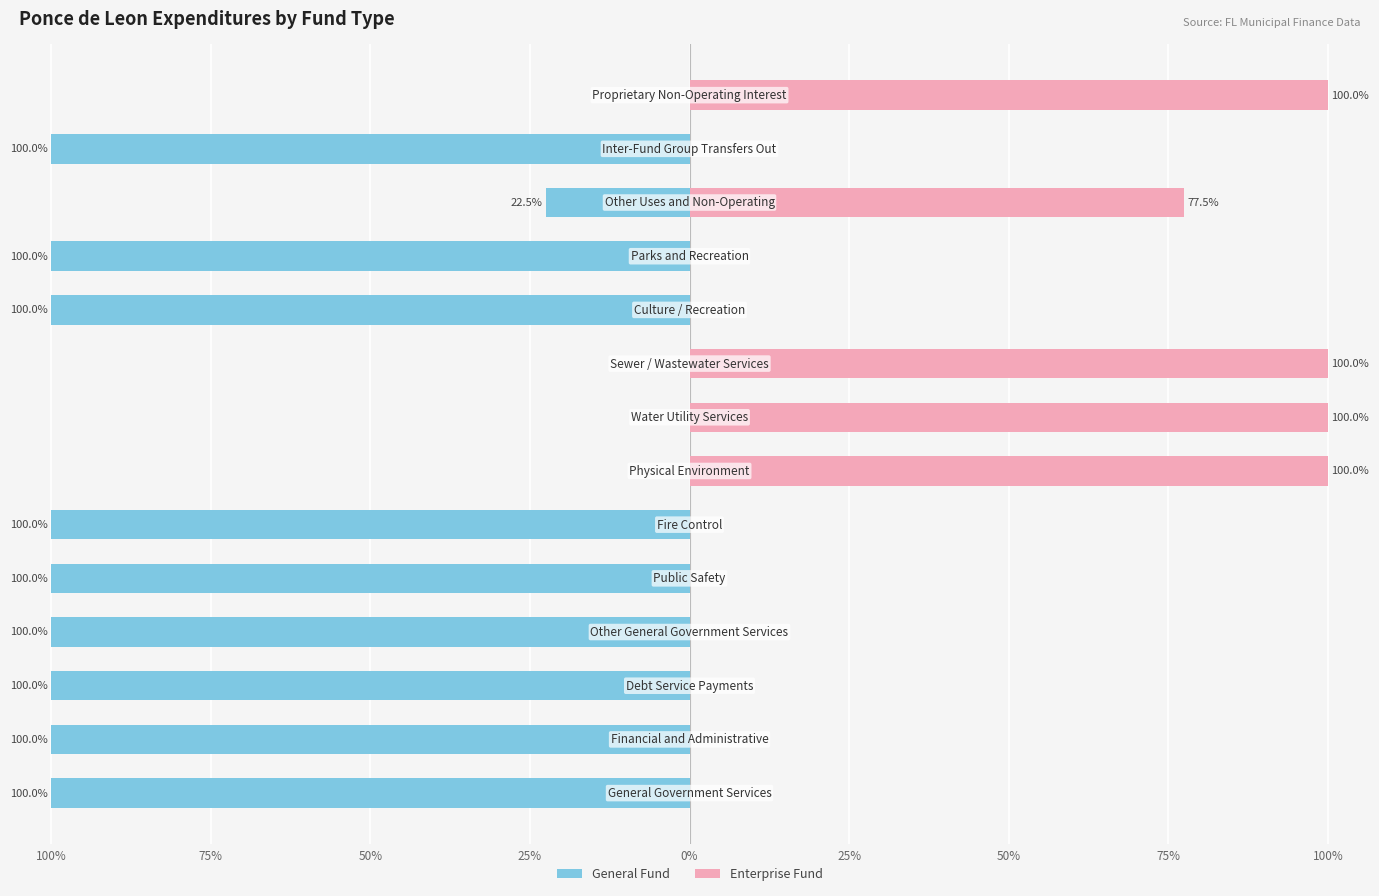

What are all the series names shown in the legend?

General Fund, Enterprise Fund